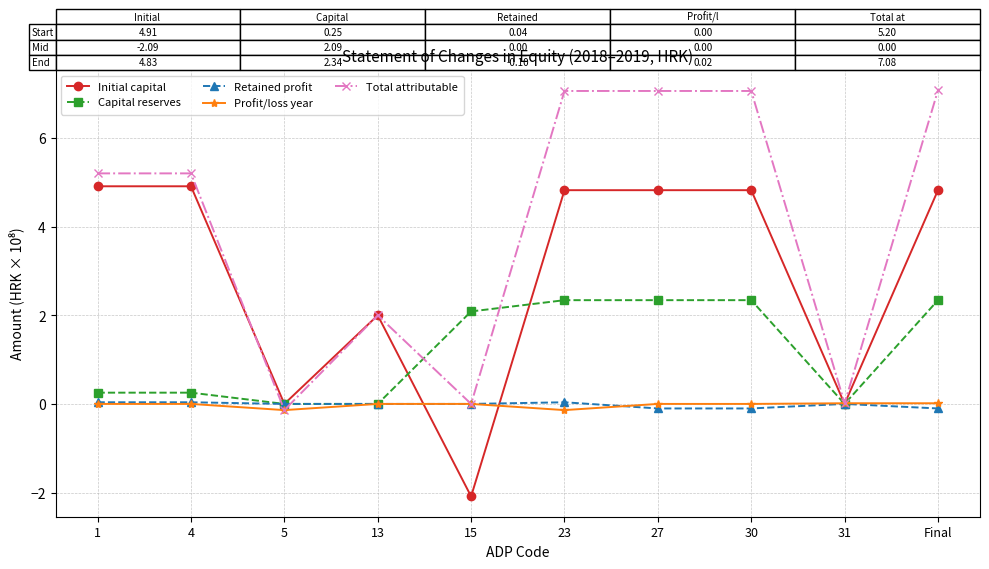

Count the number of categories in the chart.

10